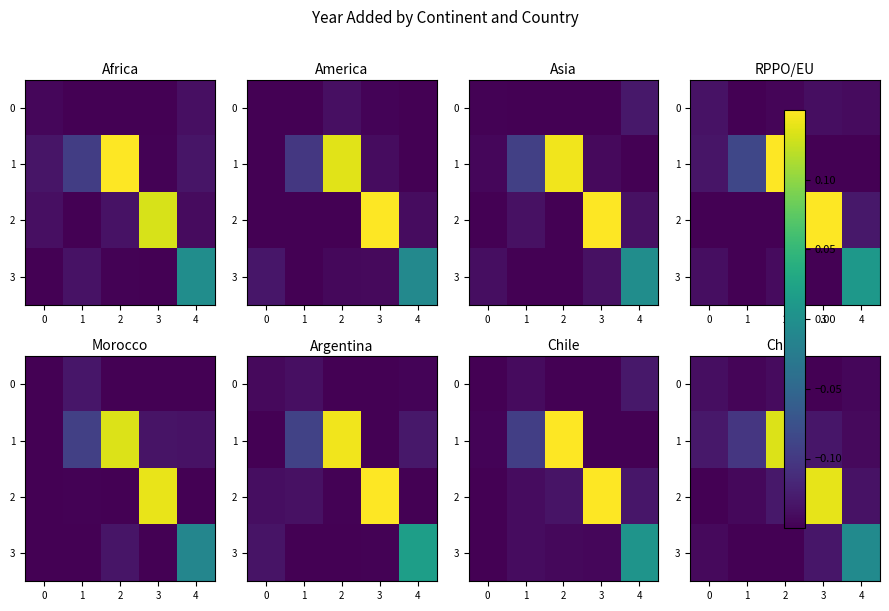

At which label does row_1 reach its peak?

2